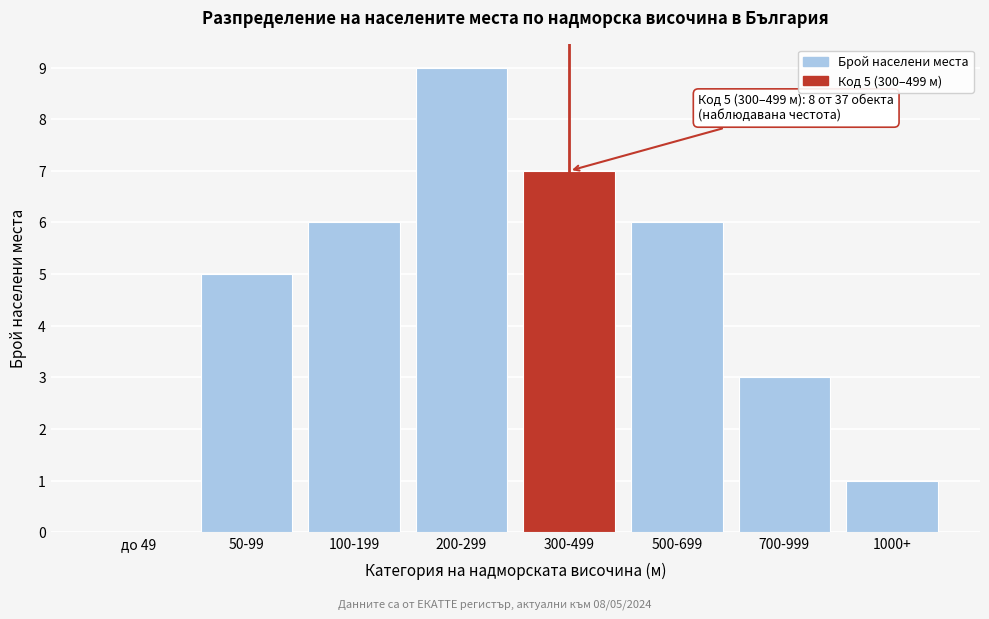

Reading left to right, list all the values displayed in this chart.

до 49=0	50-99=5	100-199=6	200-299=9	300-499=7	500-699=6	700-999=3	1000+=1